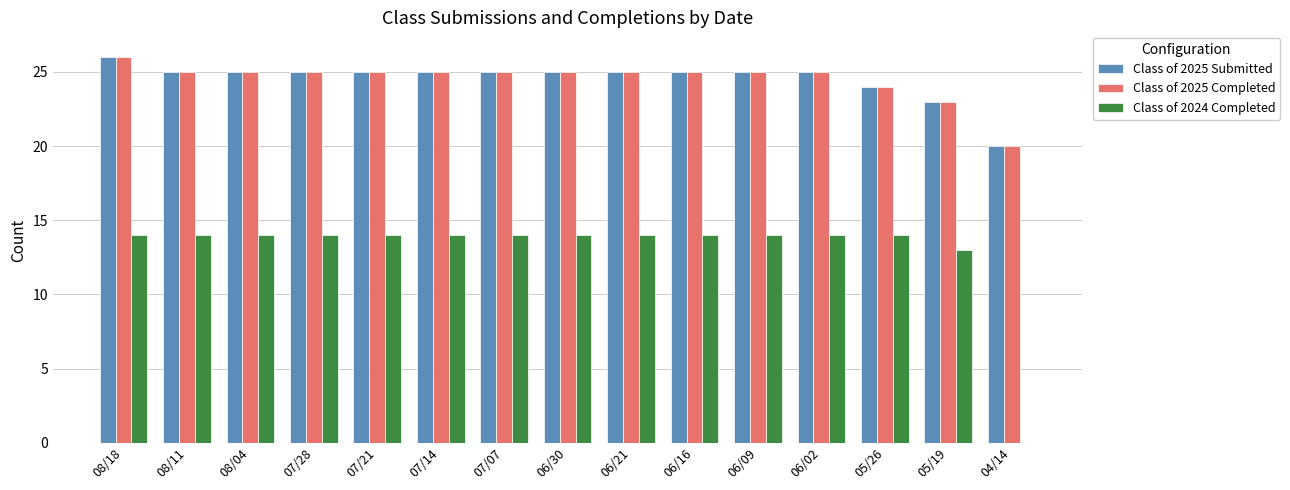

What is the average value of the Class of 2025 Completed series?

25